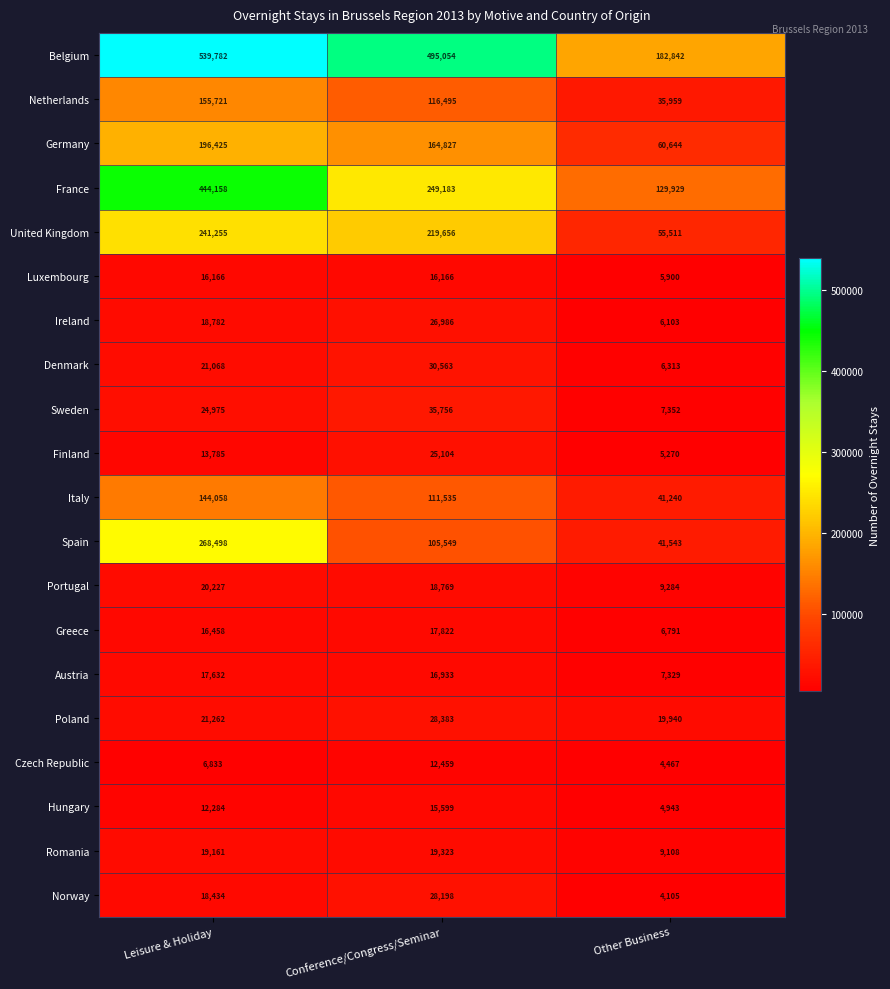

What is the difference between the maximum and minimum values in the Spain series?

226955